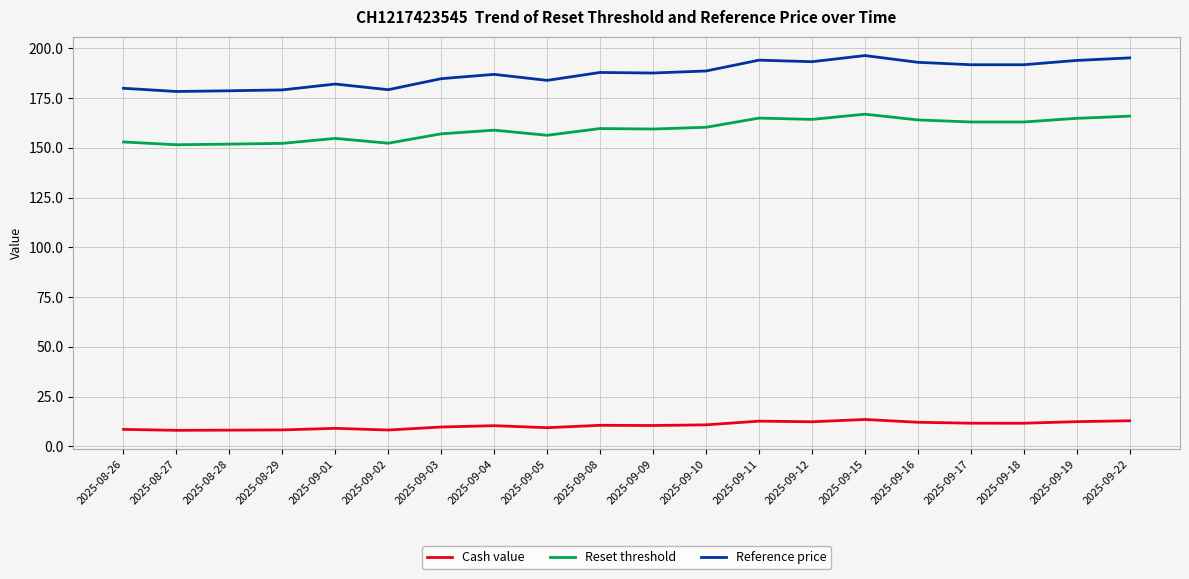

What is the greatest value displayed?

196.3